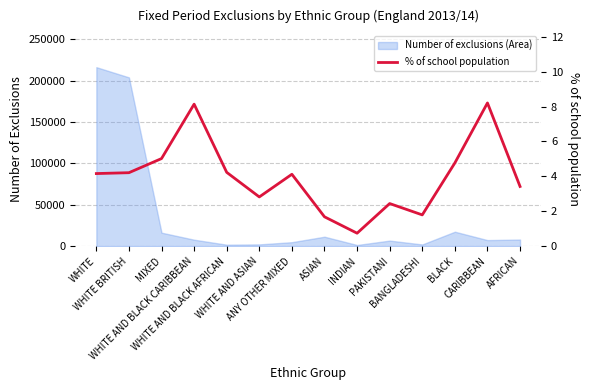

How many lines are shown in the chart?

1